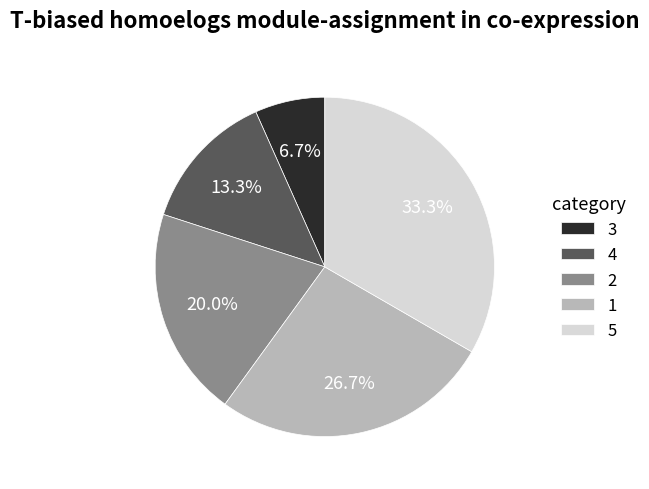

What percentage is the 5 slice, to the nearest percent?

33%